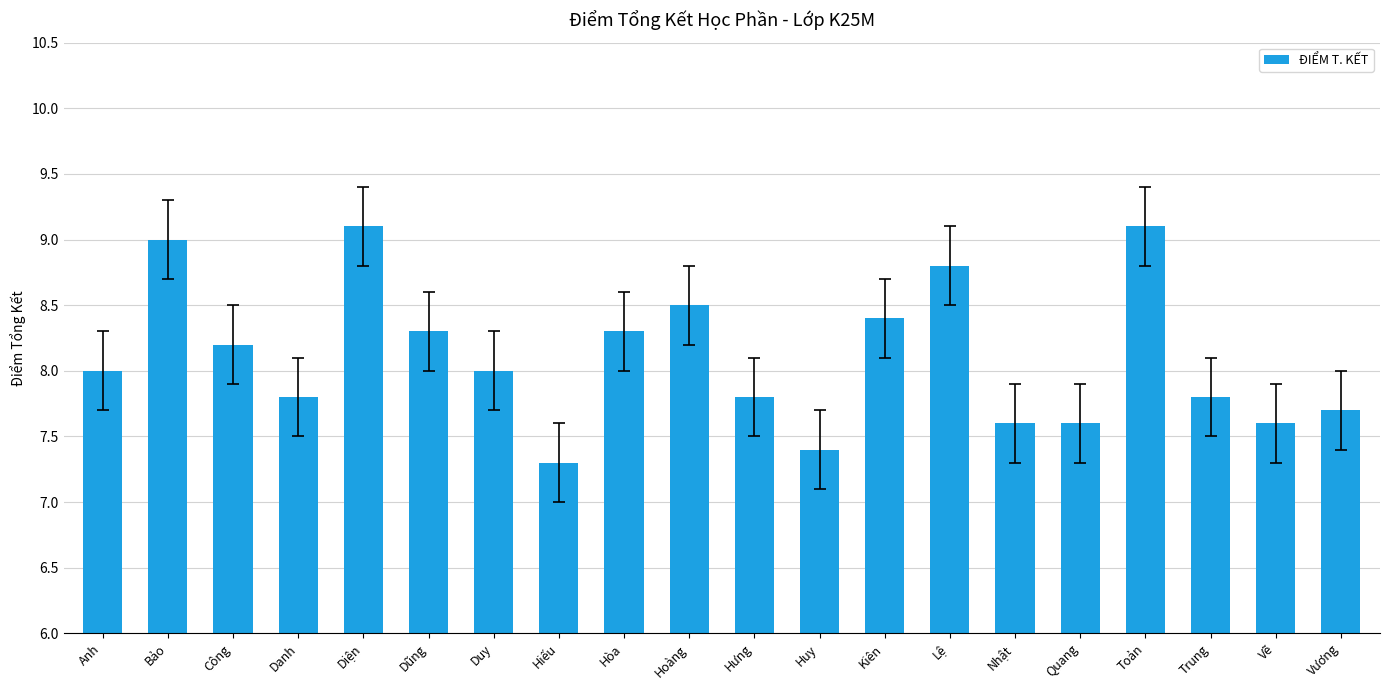

How many categories are shown in the chart?

20